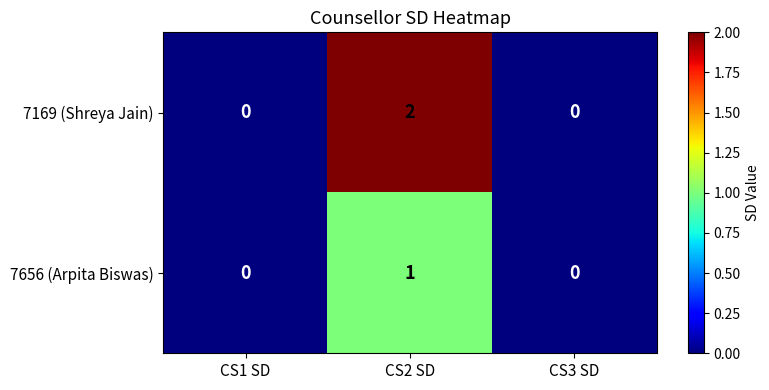

The value of 7169 (Shreya Jain) at CS1 SD is 1. True or false?

False